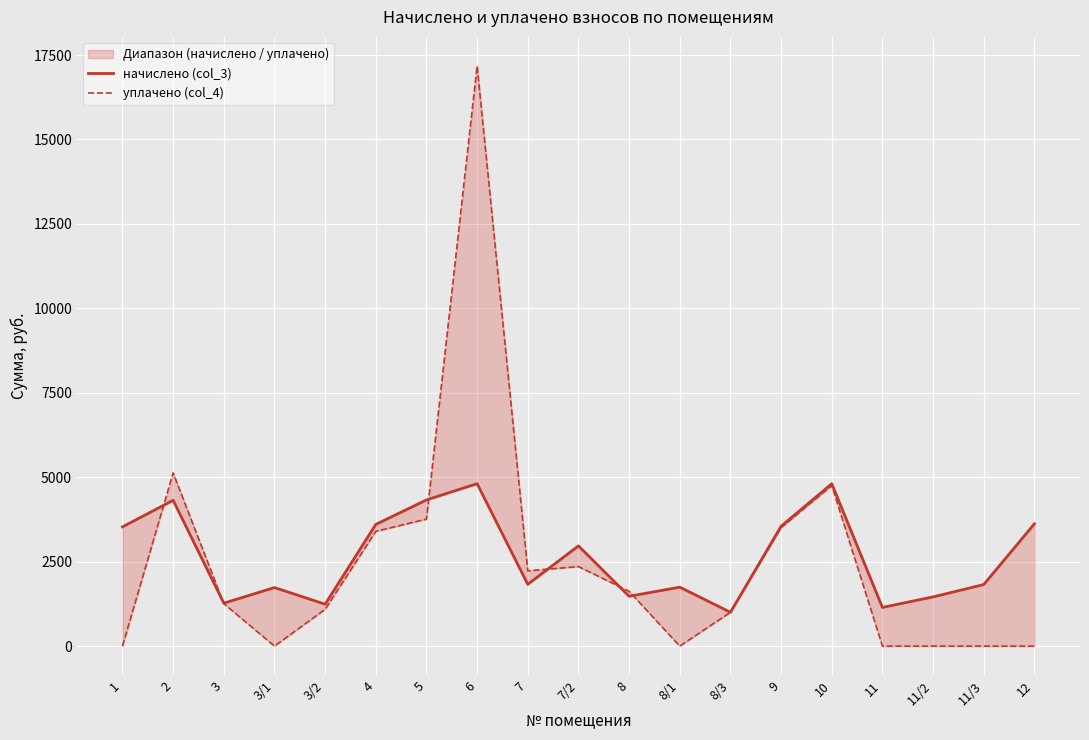

At which category does начислено (col_3) reach its first local valley?

3